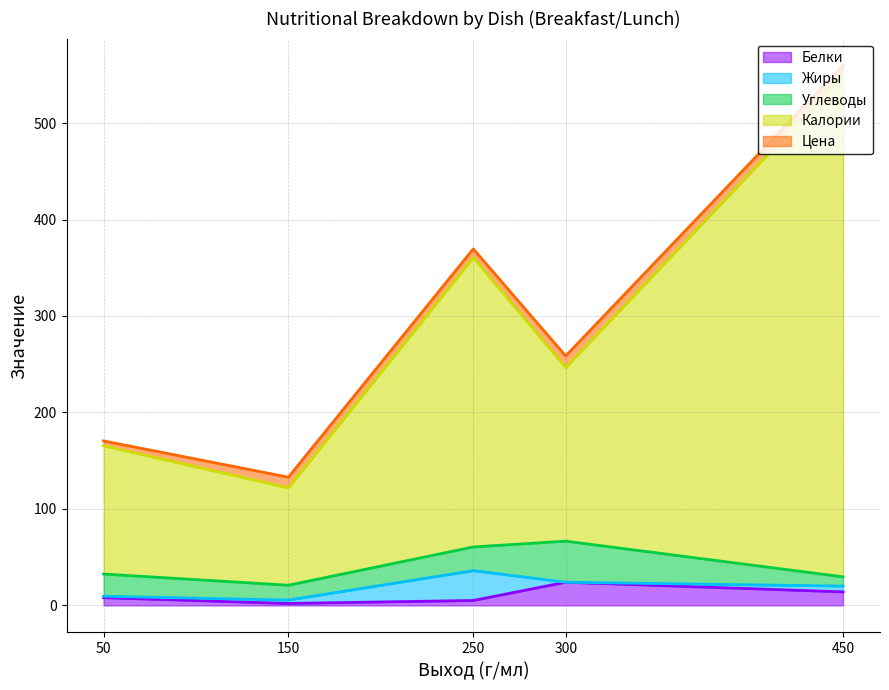

How many values in the Жиры series are below 3?

2